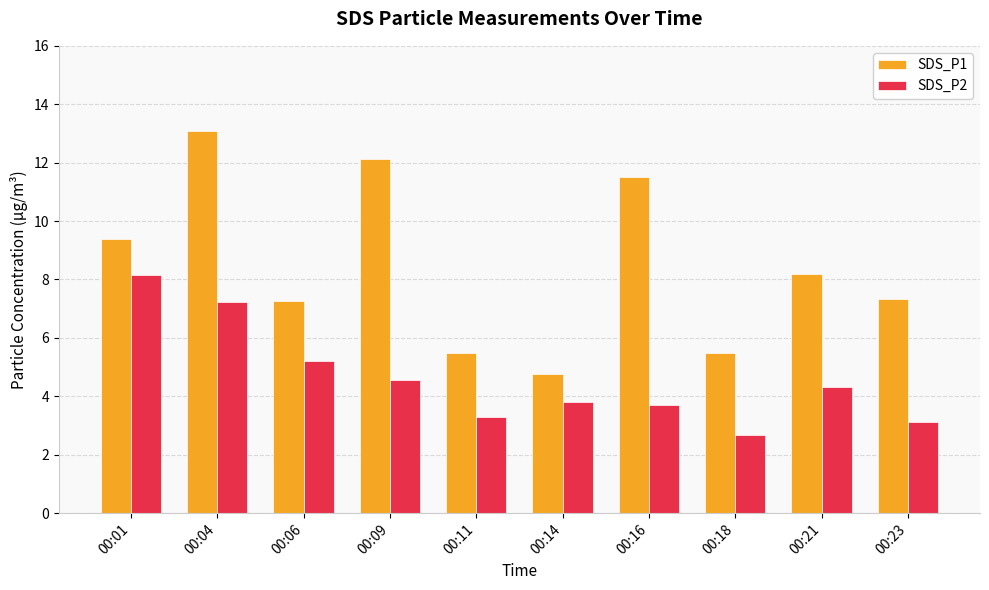

Reading left to right, list all the values displayed in this chart.

SDS_P1: 00:01=9.4	00:04=13.1	00:06=7.3	00:09=12.1	00:11=5.5	00:14=4.8	00:16=11.5	00:18=5.5	00:21=8.2	00:23=7.3
SDS_P2: 00:01=8.2	00:04=7.2	00:06=5.2	00:09=4.6	00:11=3.3	00:14=3.8	00:16=3.7	00:18=2.7	00:21=4.3	00:23=3.1